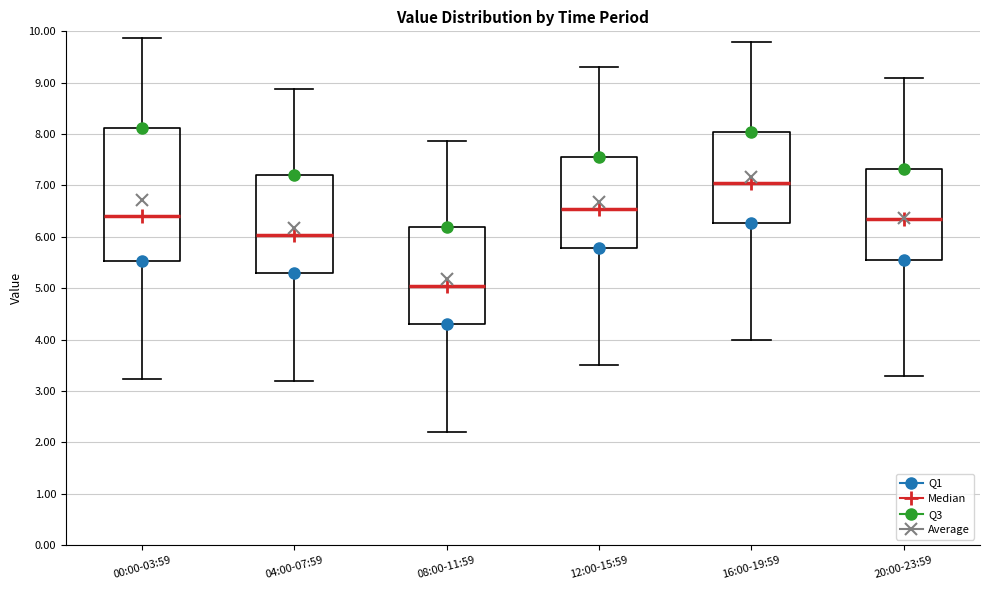

Reading left to right, transcribe this box plot: for each box, give where its median line is, the range the box spans, and where its two whiskers end, as read against the y-axis. The values are not printed on the chart, so give them approximately, as read against the axis.

00:00-03:59: median 6.4, box 5.5 to 8.1, whiskers 3.2 to 9.9
04:00-07:59: median 6.0, box 5.3 to 7.2, whiskers 3.2 to 8.9
08:00-11:59: median 5.0, box 4.3 to 6.2, whiskers 2.2 to 7.9
12:00-15:59: median 6.6, box 5.8 to 7.6, whiskers 3.5 to 9.3
16:00-19:59: median 7.1, box 6.3 to 8.1, whiskers 4.0 to 9.8
20:00-23:59: median 6.4, box 5.6 to 7.3, whiskers 3.3 to 9.1